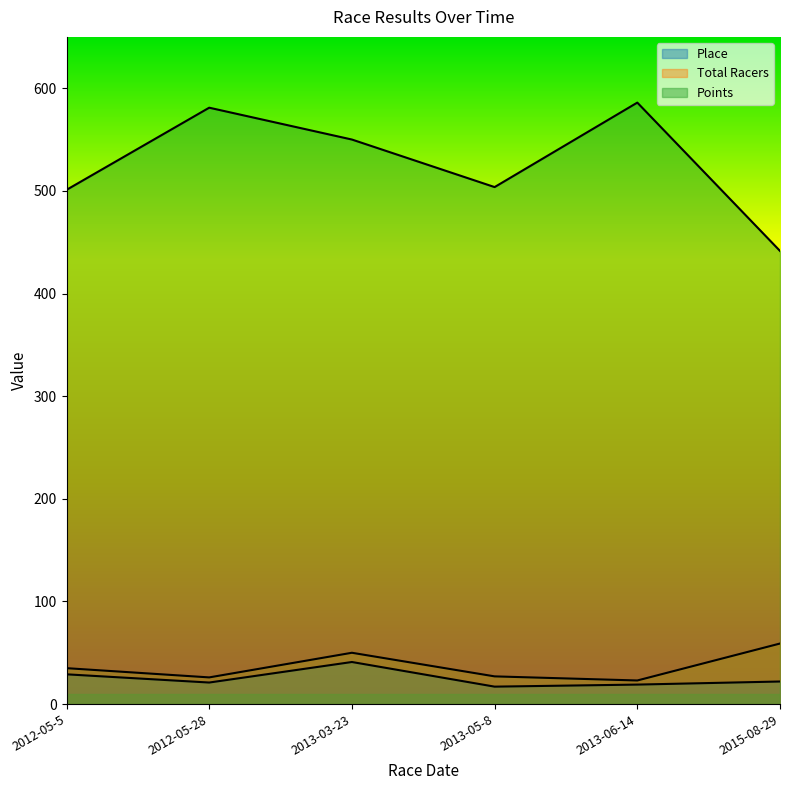

True or false: Points has more than 1 interior local peaks.

True